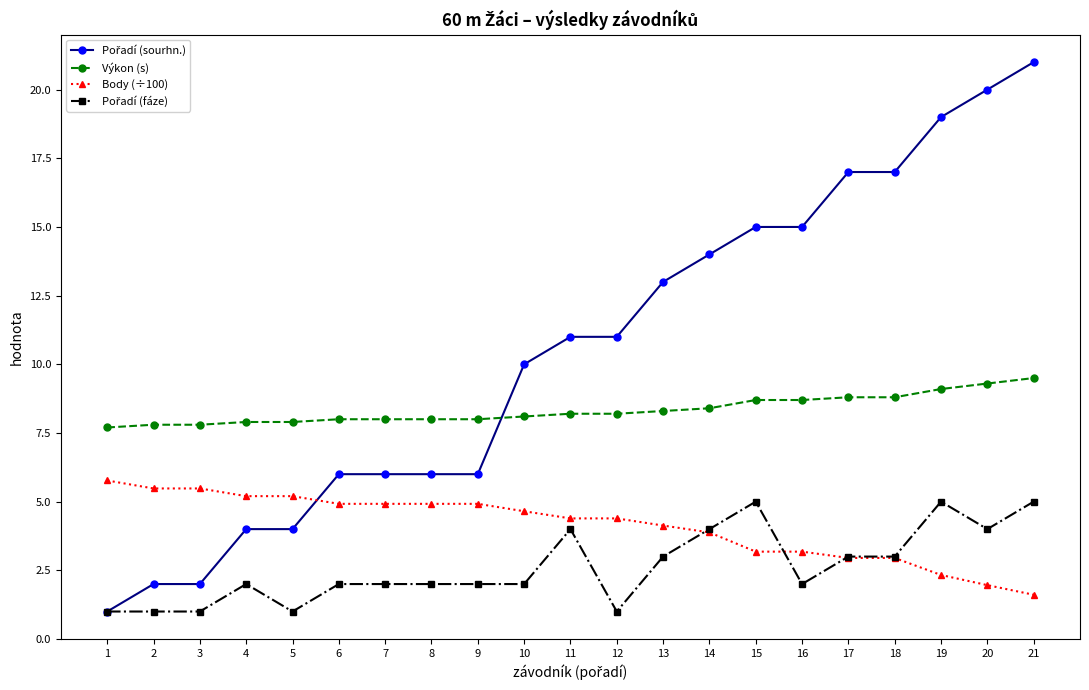

What is the spread (max minus min) of values at 4?

5.9